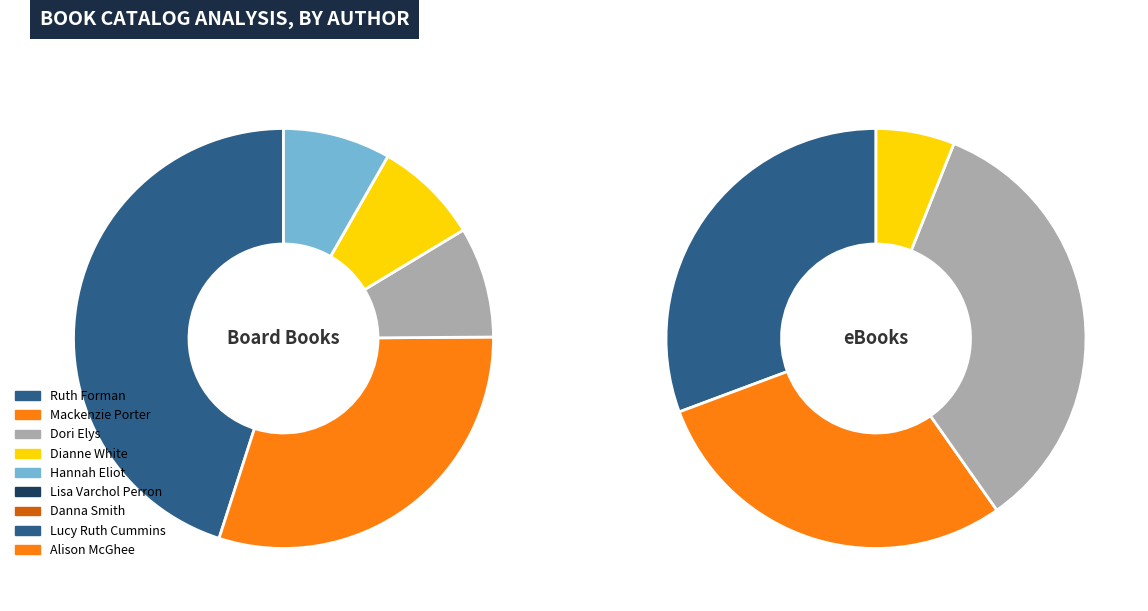

To the nearest percent, what portion does Dori Elys represent?

7%